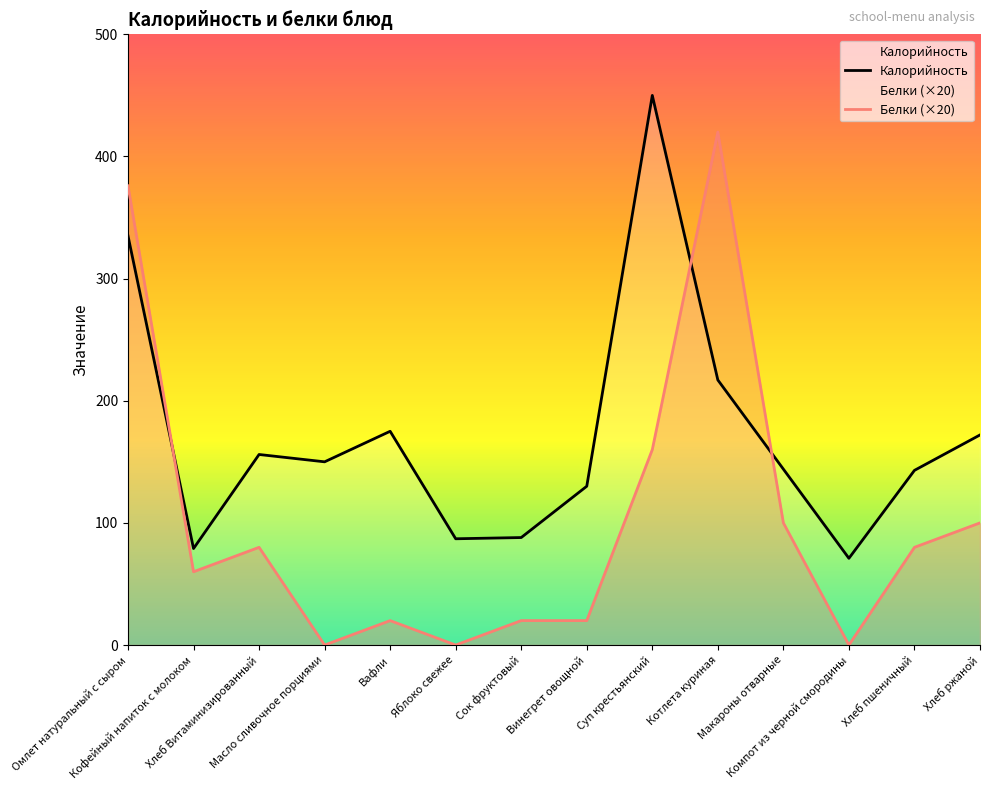

What is the spread (max minus min) of values at Хлеб Витаминизированный?

76